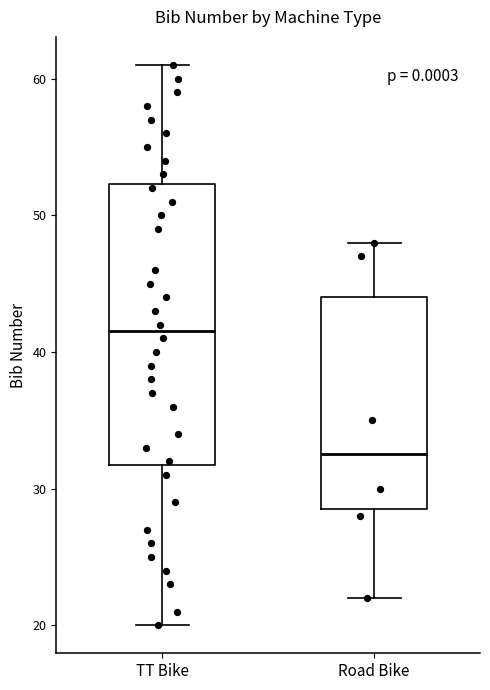

Which box is the tallest, from its lower edge to its upper edge?

TT Bike